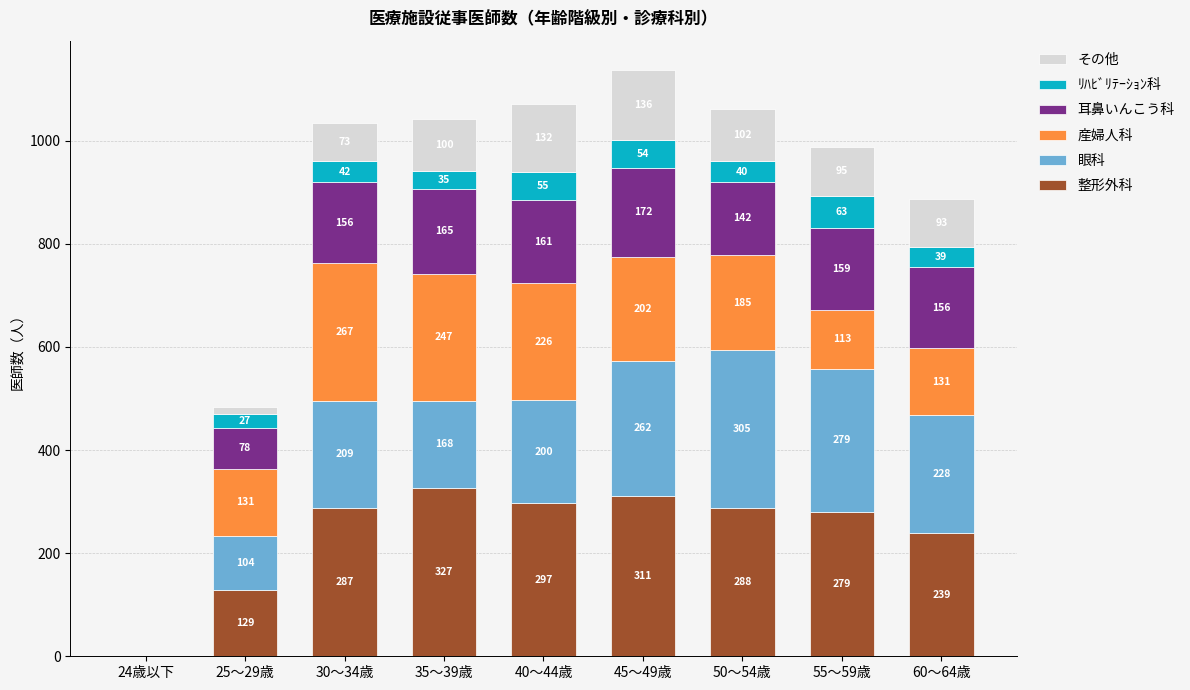

What is the highest value of the 整形外科 series?

327